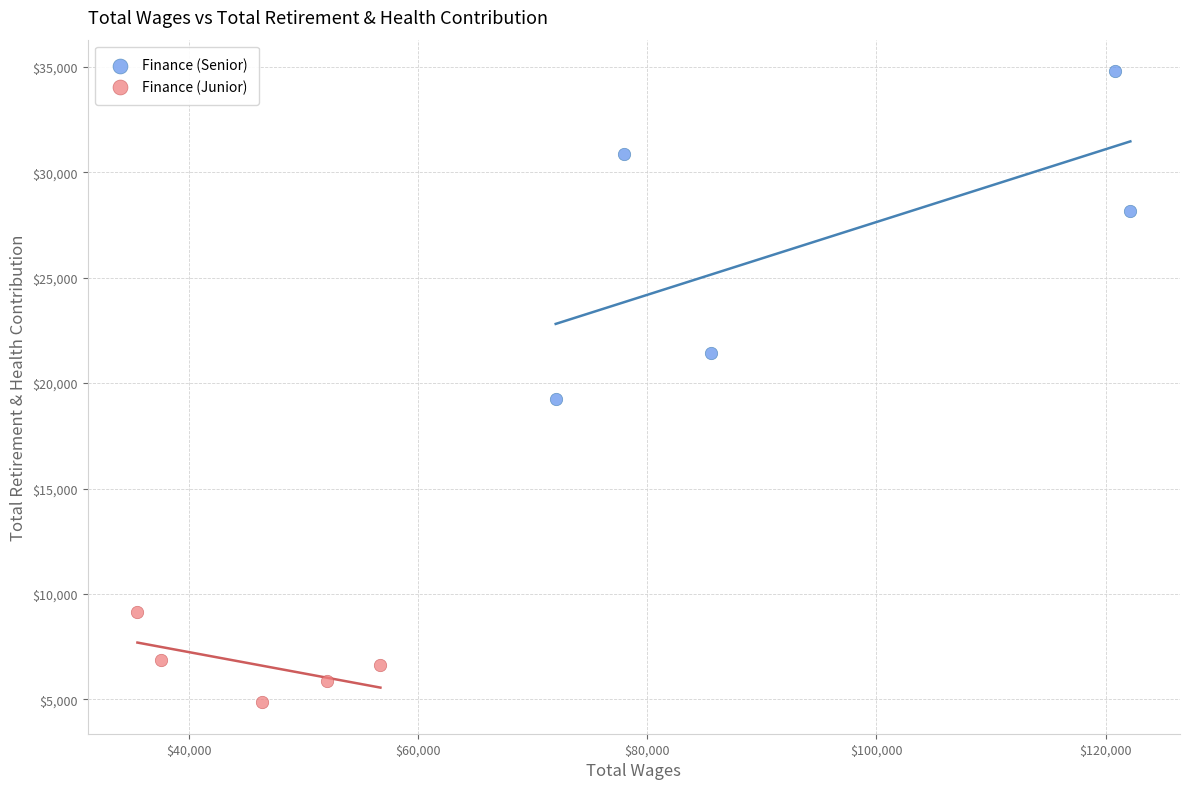

What are all the series names shown in the legend?

Finance (Senior), Finance (Junior)